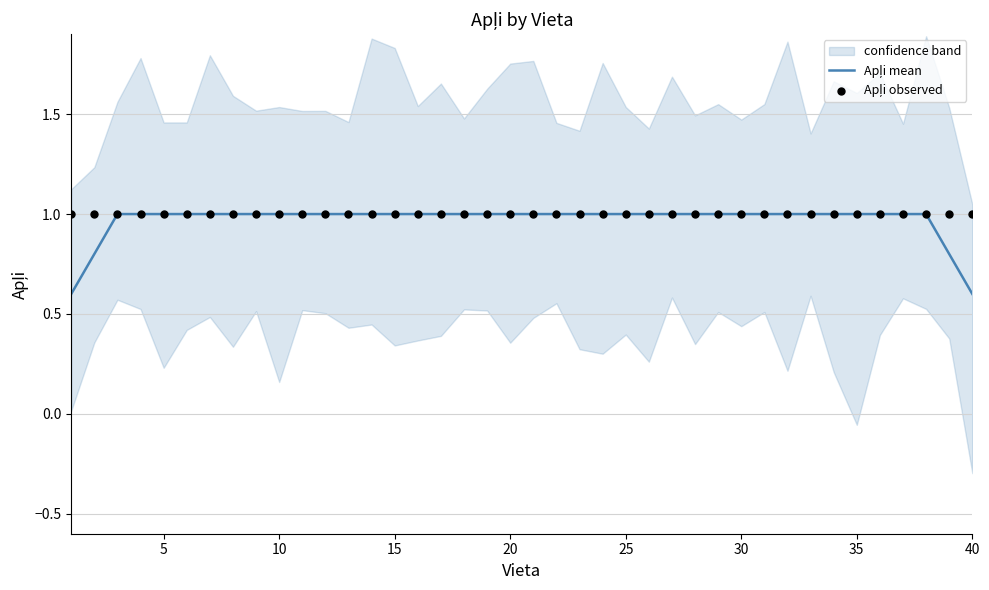

At how many categories does at least one series exceed 0?

40